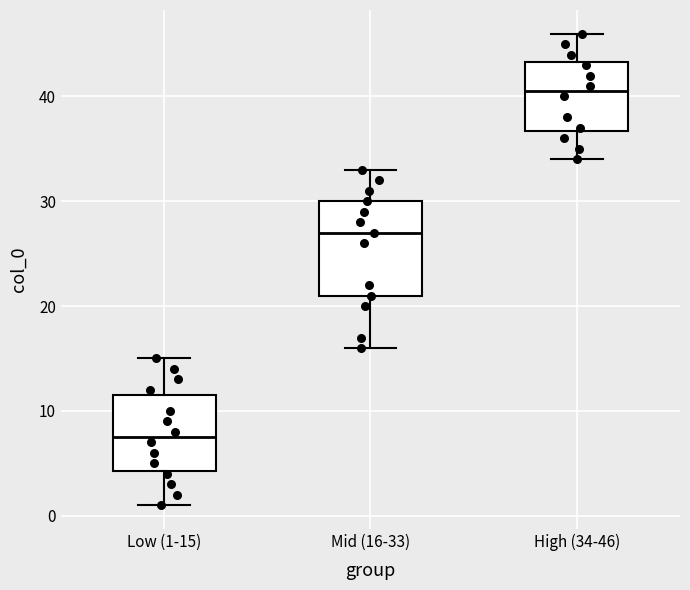

Which box's median line is the lowest?

Low (1-15)